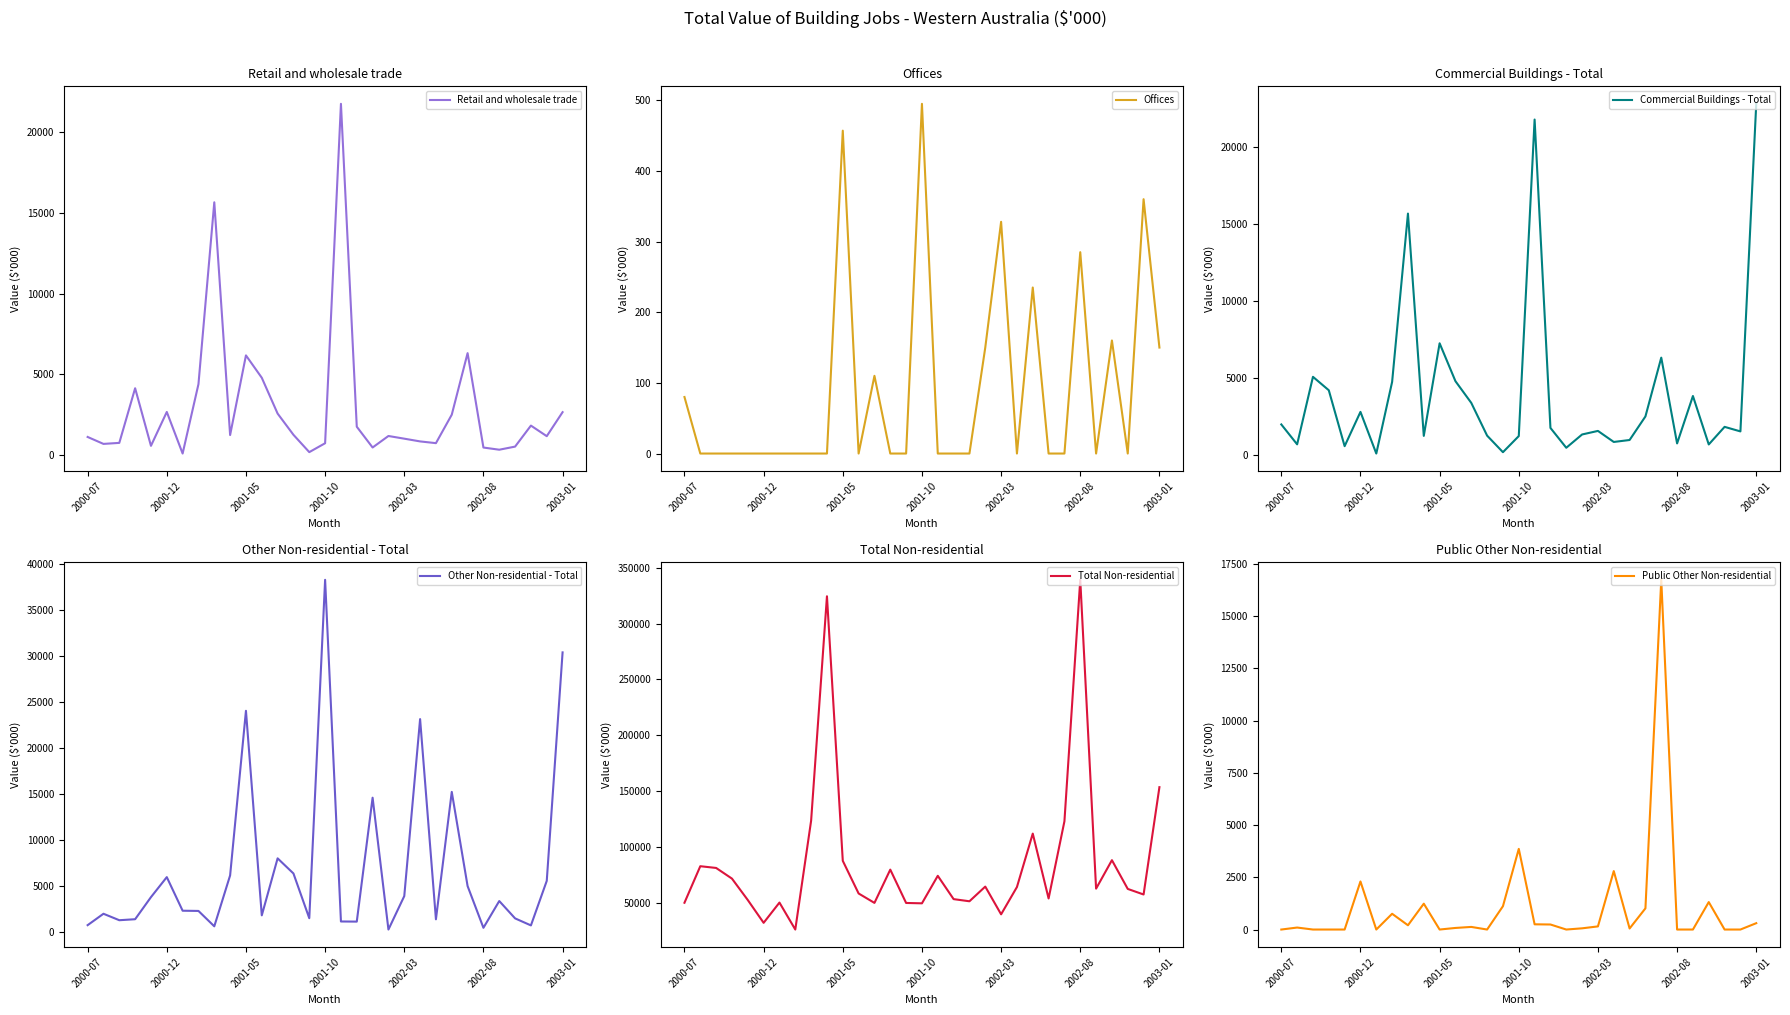

Where does the Commercial Buildings - Total series first go above 1745?

2000-07